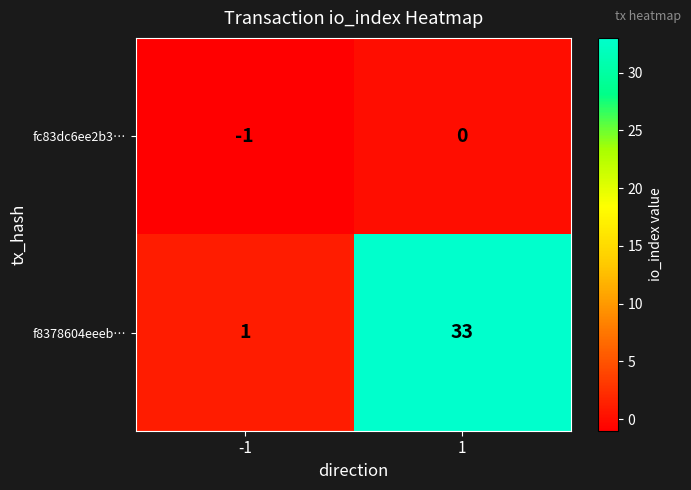

How many categories are shown in the chart?

2